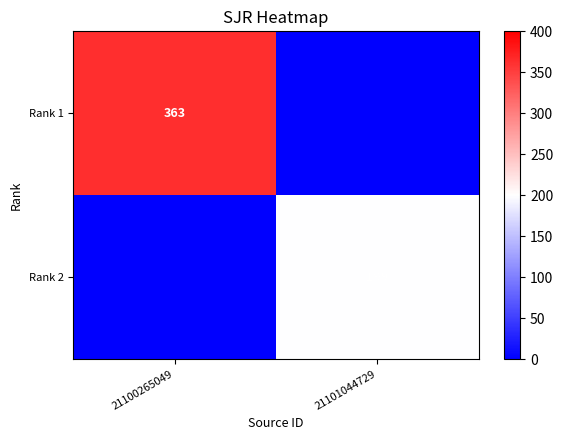

The Rank 1 series shows 651 at 21100265049. True or false?

False